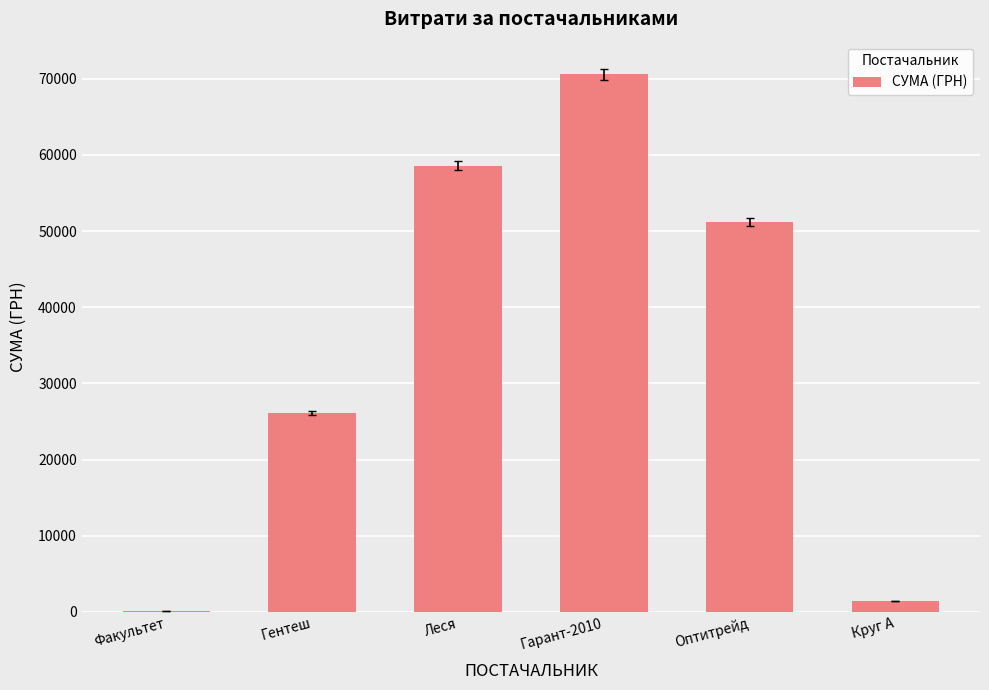

Are the bars grouped side by side (vs. stacked)?

No